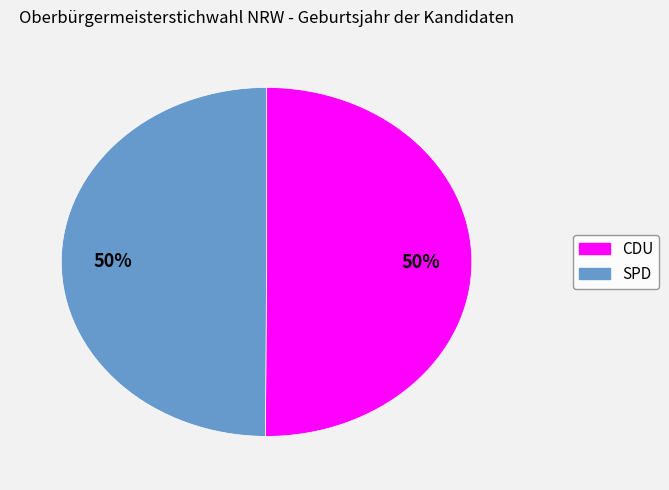

Is it true that CDU is 42% of the pie?

False